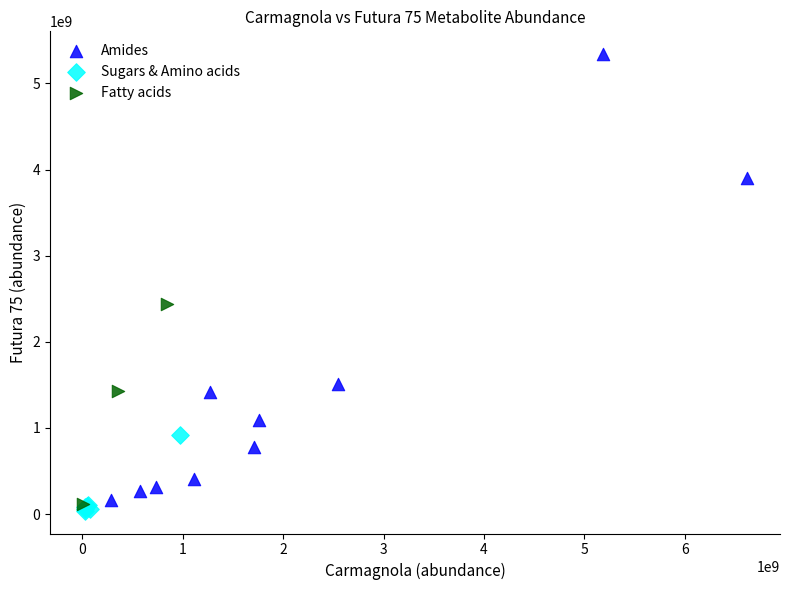

Which series has the largest Y range (max minus min)?

Amides